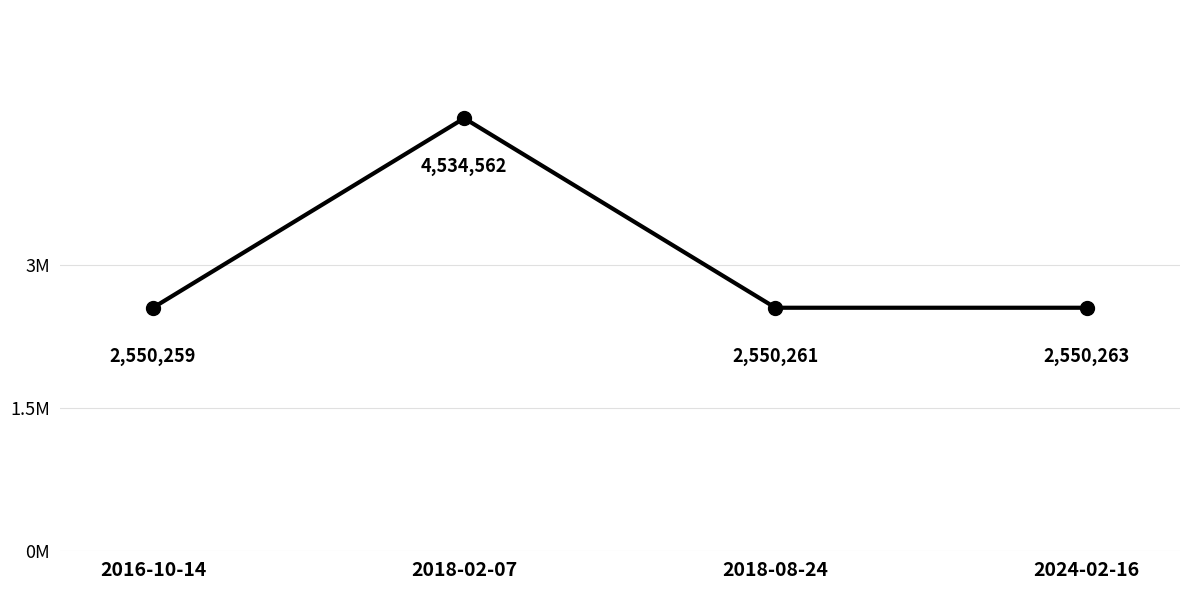

Where is the first local minimum?

2018-08-24